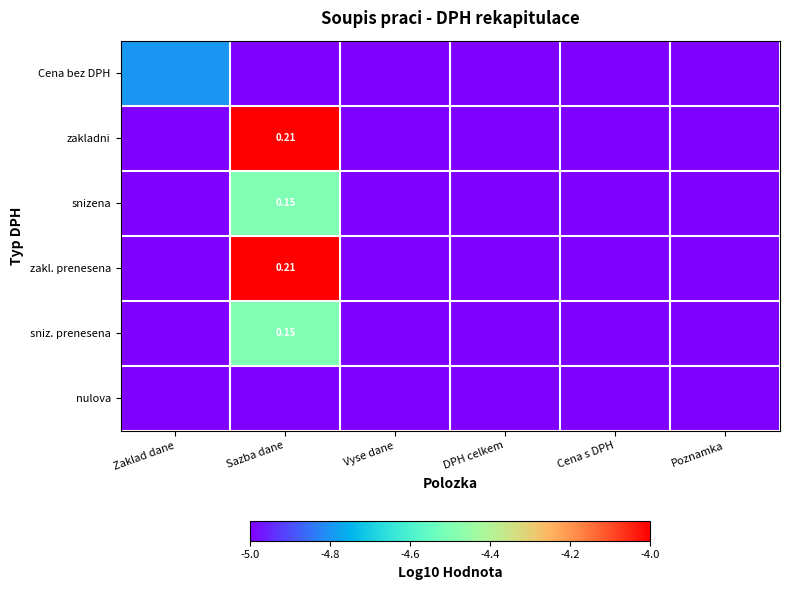

Which has a higher value, DPH celkem or Vyse dane?

DPH celkem